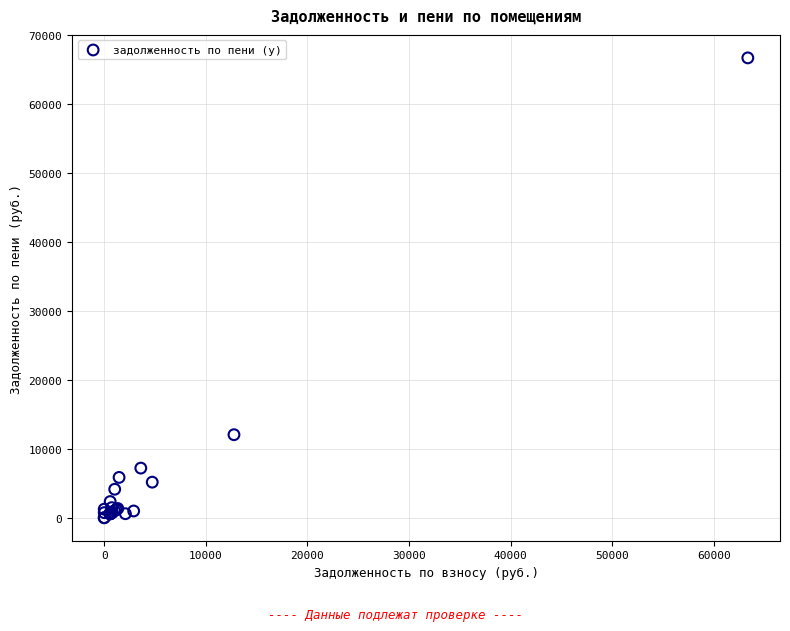

What Y value in the scatter plot is closest to 33373?

12052.1